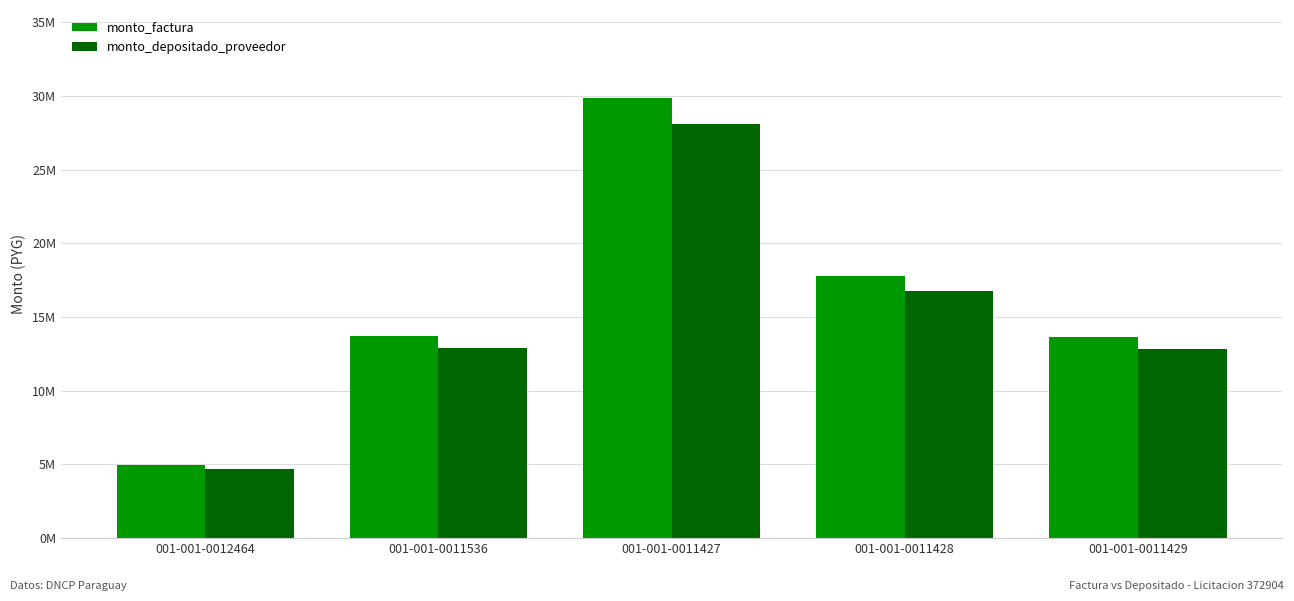

What are all the series names shown in the legend?

monto_factura, monto_depositado_proveedor